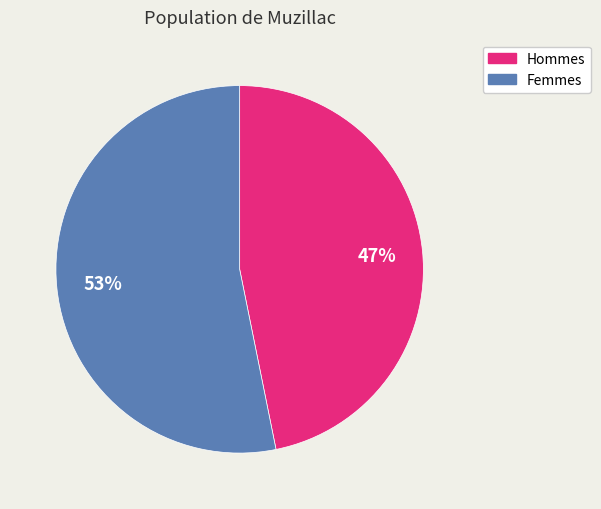

What is the largest slice in the pie chart?

Femmes